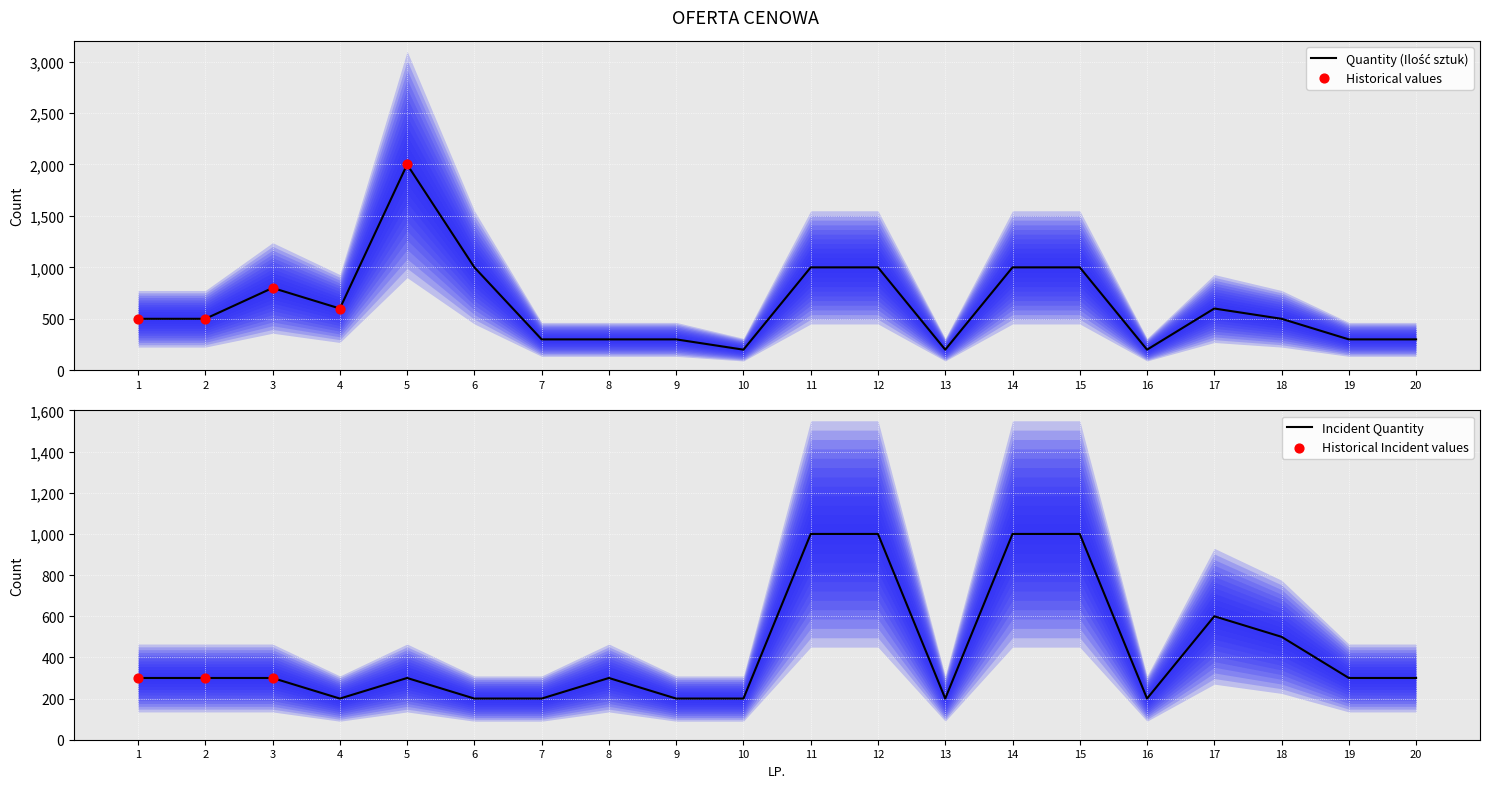

Approximately how many times larger is the value at 3 compared to 15?

0.8